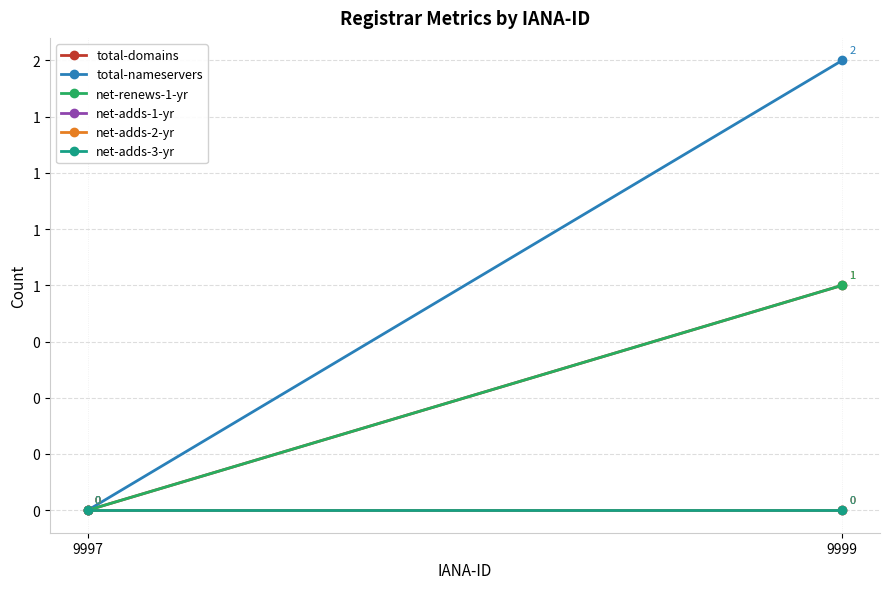

Reading left to right, list all the values displayed in this chart.

total-domains: 0	1
total-nameservers: 0	2
net-renews-1-yr: 0	1
net-adds-1-yr: 0	0
net-adds-2-yr: 0	0
net-adds-3-yr: 0	0